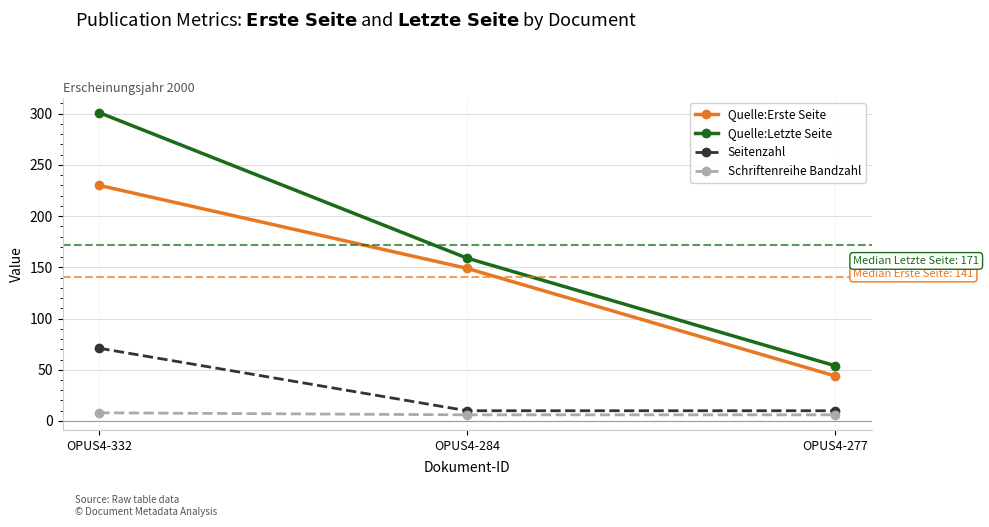

What is the sum of the Quelle:Erste Seite values at OPUS4-284 and OPUS4-277?

193